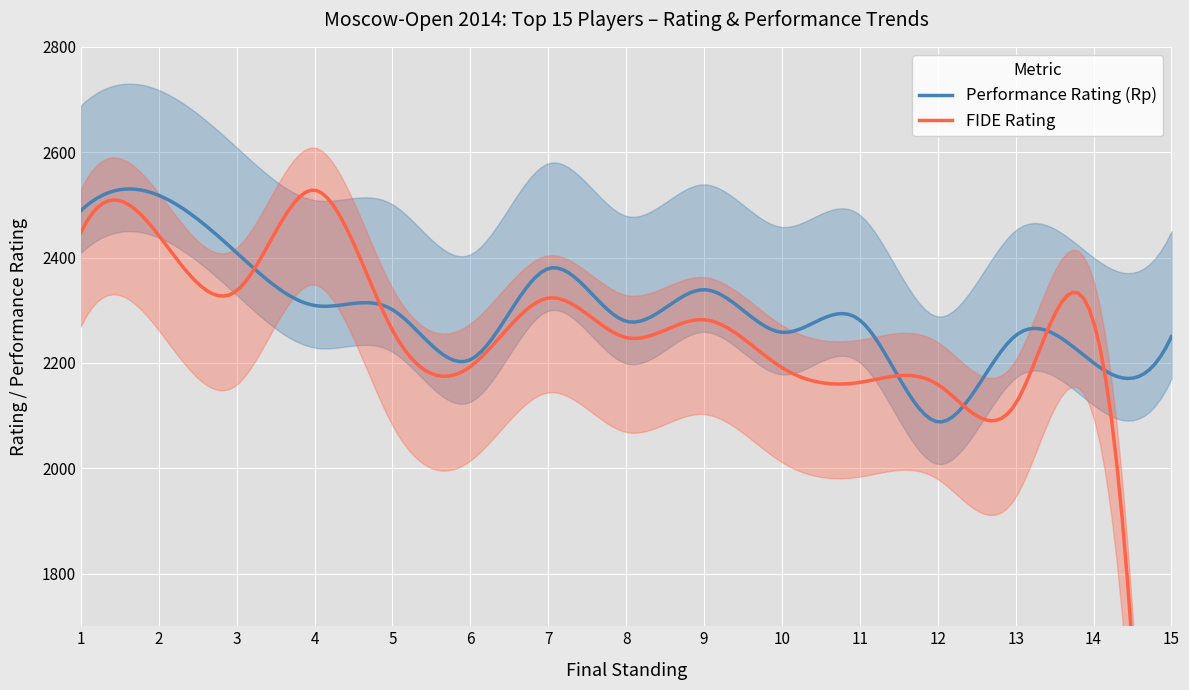

What is the maximum value for Performance Rating (Rp)?

2530.2